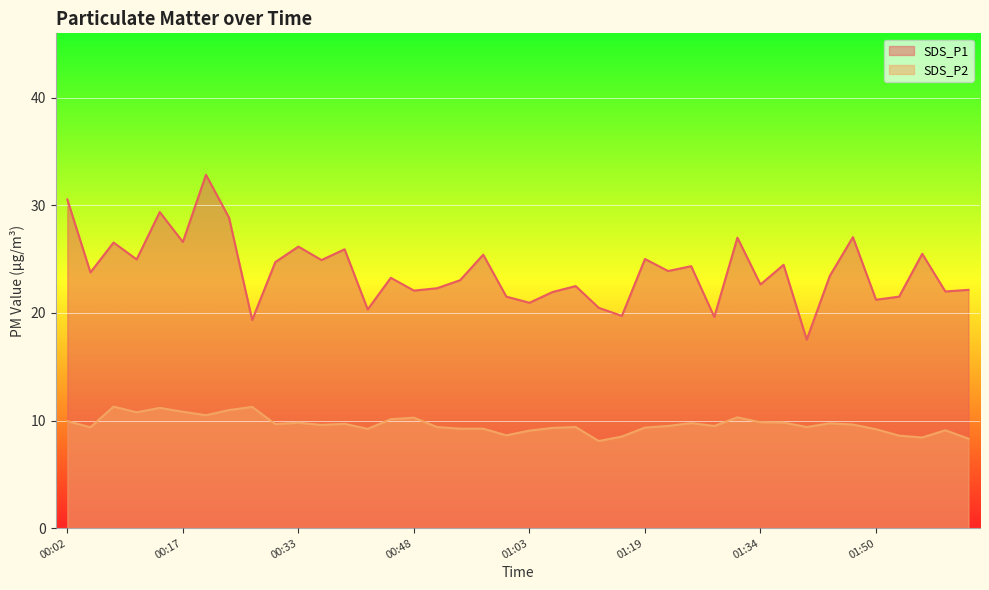

Does the chart display data point markers on the line(s)?

No